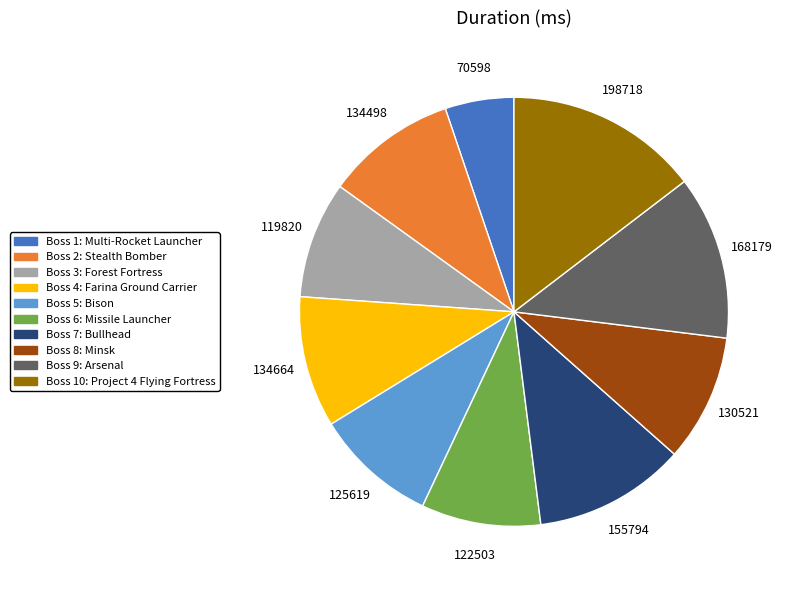

Combined, do Boss 5: Bison and Boss 9: Arsenal account for over 50%?

No